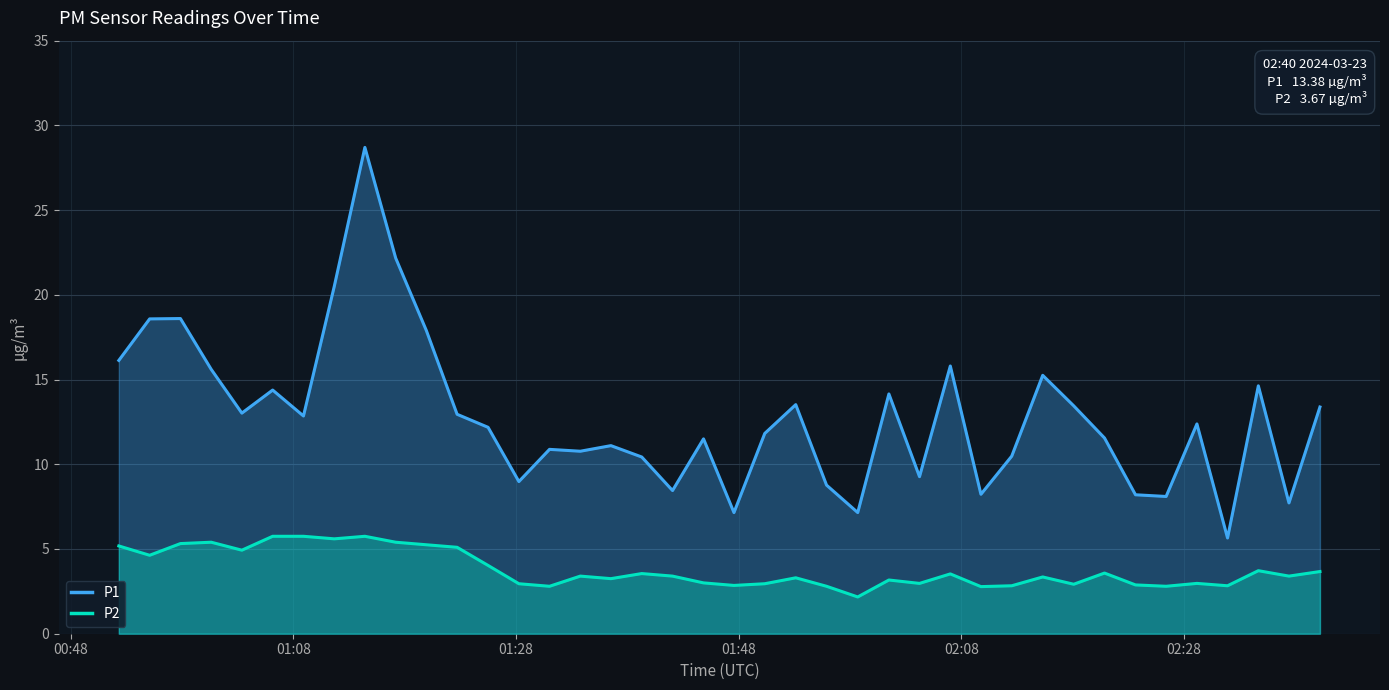

In P1, how many points are lower than both neighbors (excluding endpoints)?

12